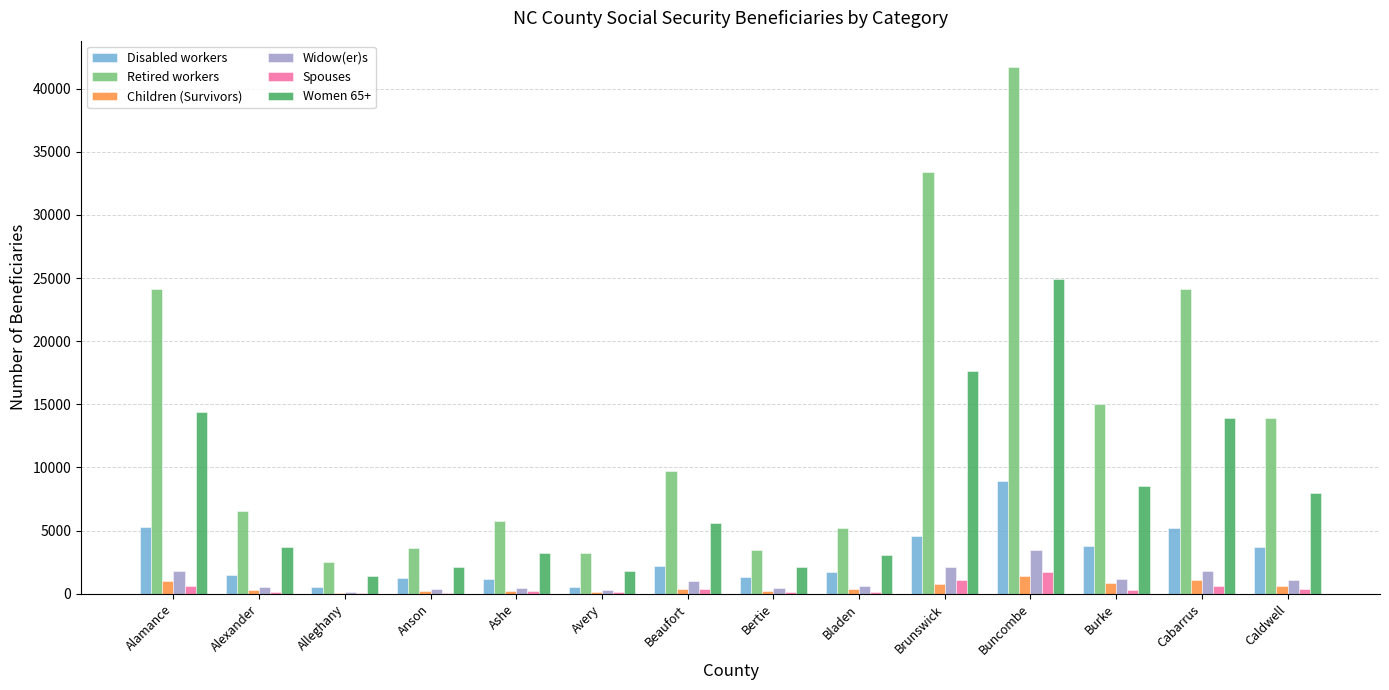

Between Bladen and Burke, which series saw the biggest shift?

Retired workers